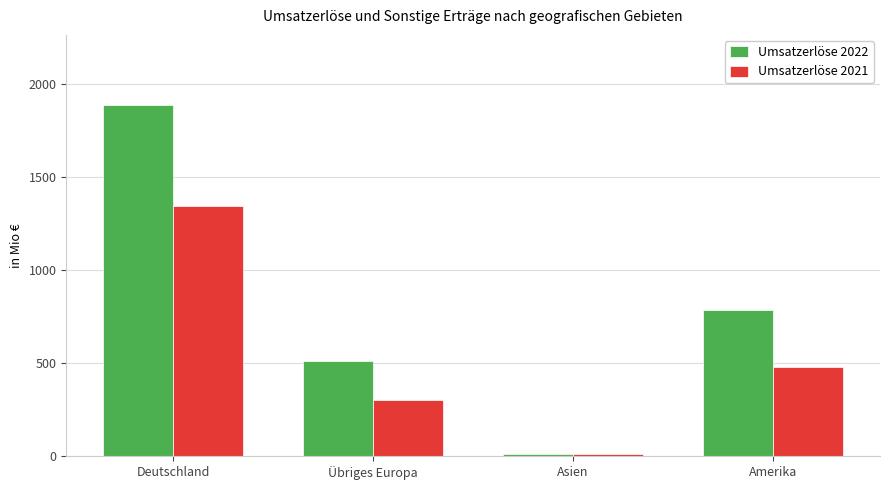

At how many categories does at least one series exceed 310?

3